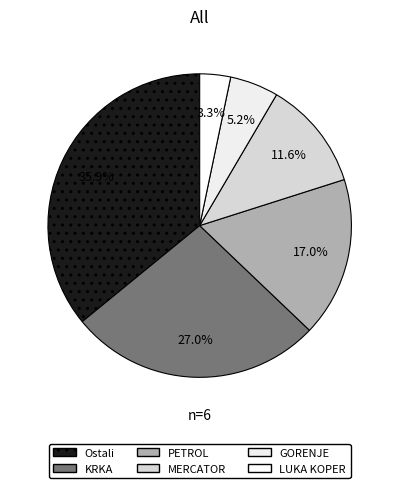

Rank the categories by value from lowest to highest.

LUKA KOPER, GORENJE, MERCATOR, PETROL, KRKA, Ostali